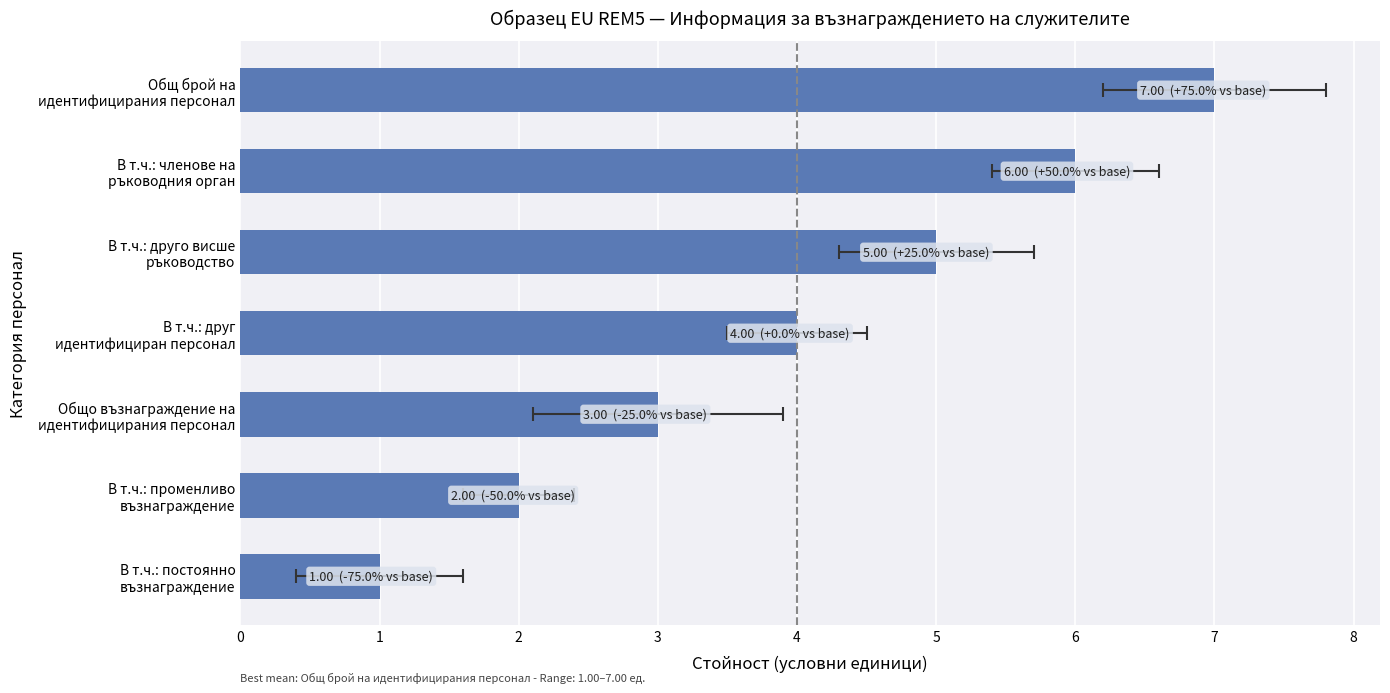

What is the value of the 1st bar from the left?

1